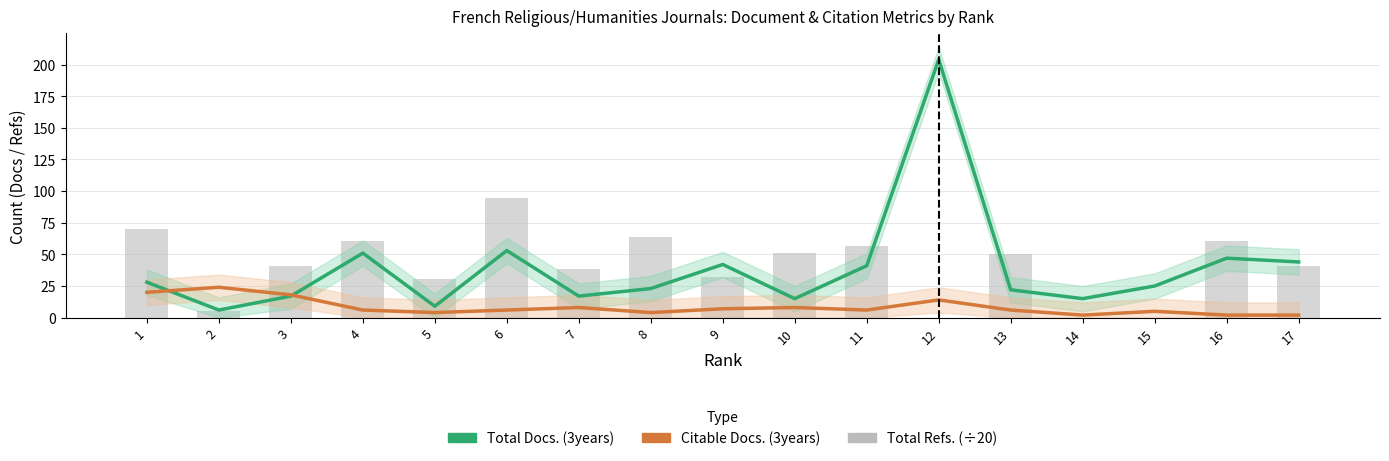

What is the value of the Citable Docs. (3years) bar at the 17th from the left?

2.0